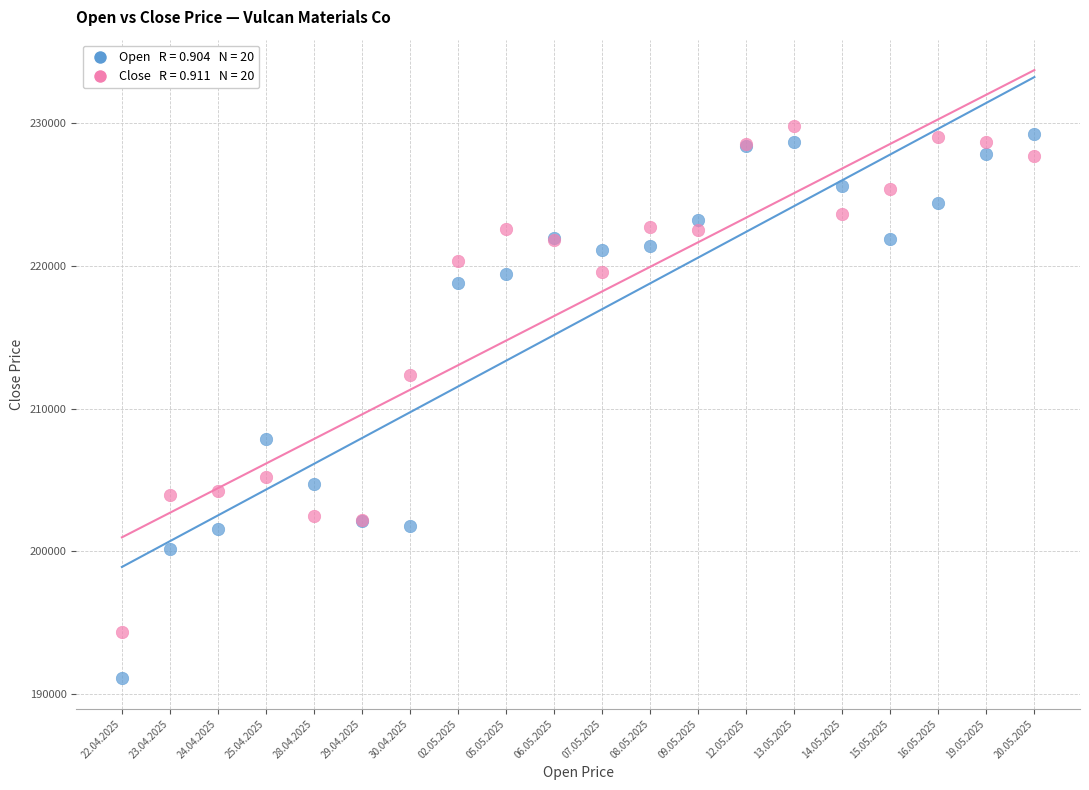

Across all series, what Y value is closest to 210454?

212328